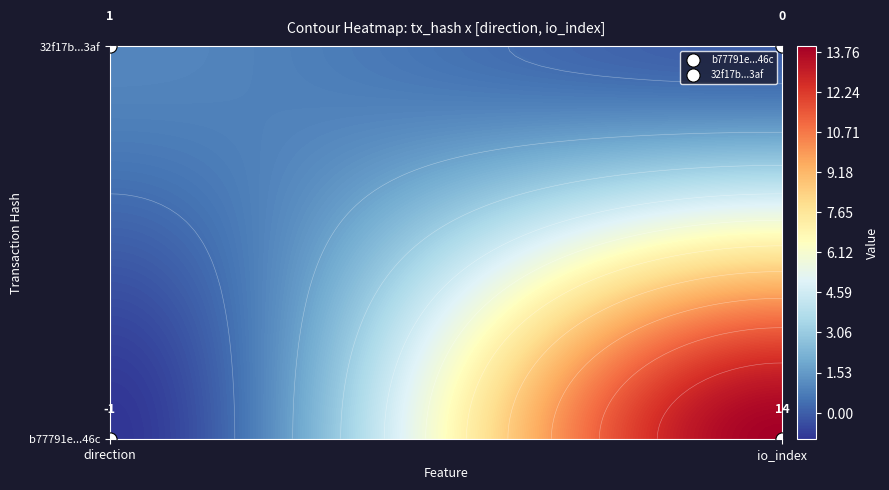

What is the sum of all b77791e282e6ad478d031c0ec3470f696e5d46c values?

13